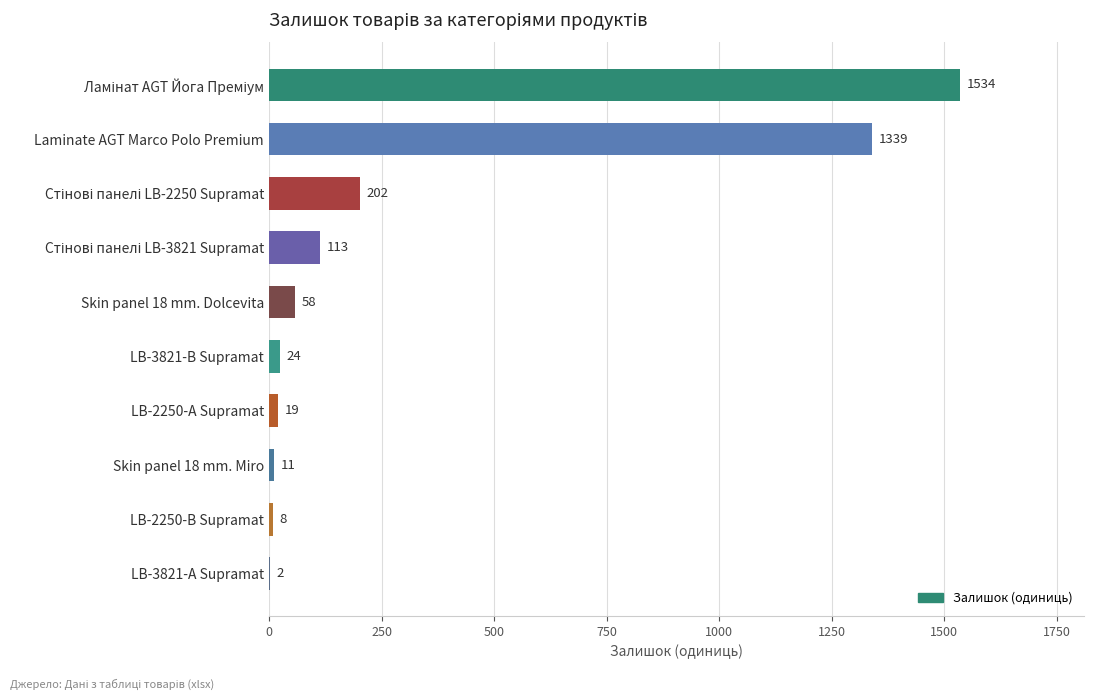

Approximately how many times larger is the value at LB-3821-В Supramat compared to Skin panel 18 mm. Dolcevita?

0.4